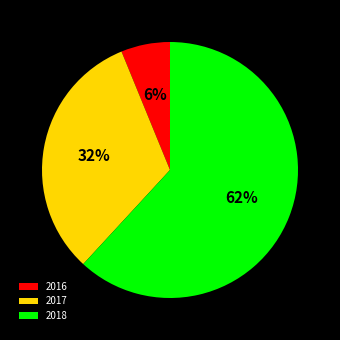

Rank the categories by value from highest to lowest.

2018, 2017, 2016